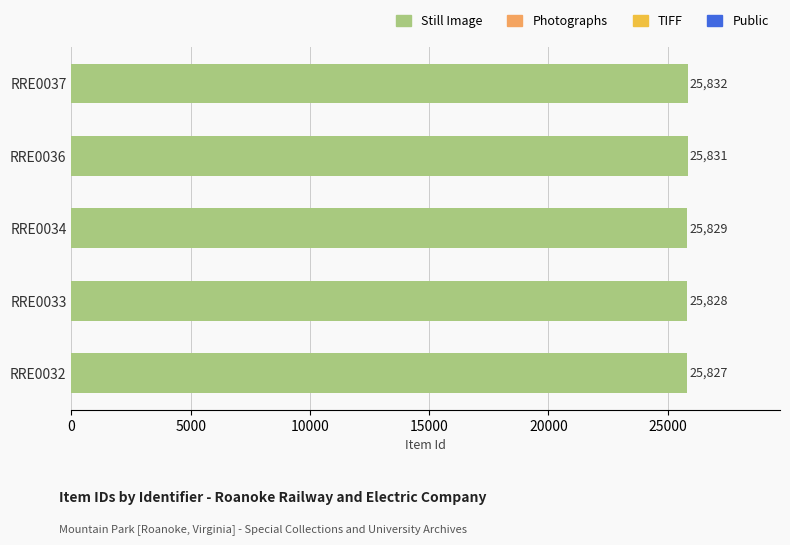

Which label corresponds to the smallest value in the chart?

RRE0032